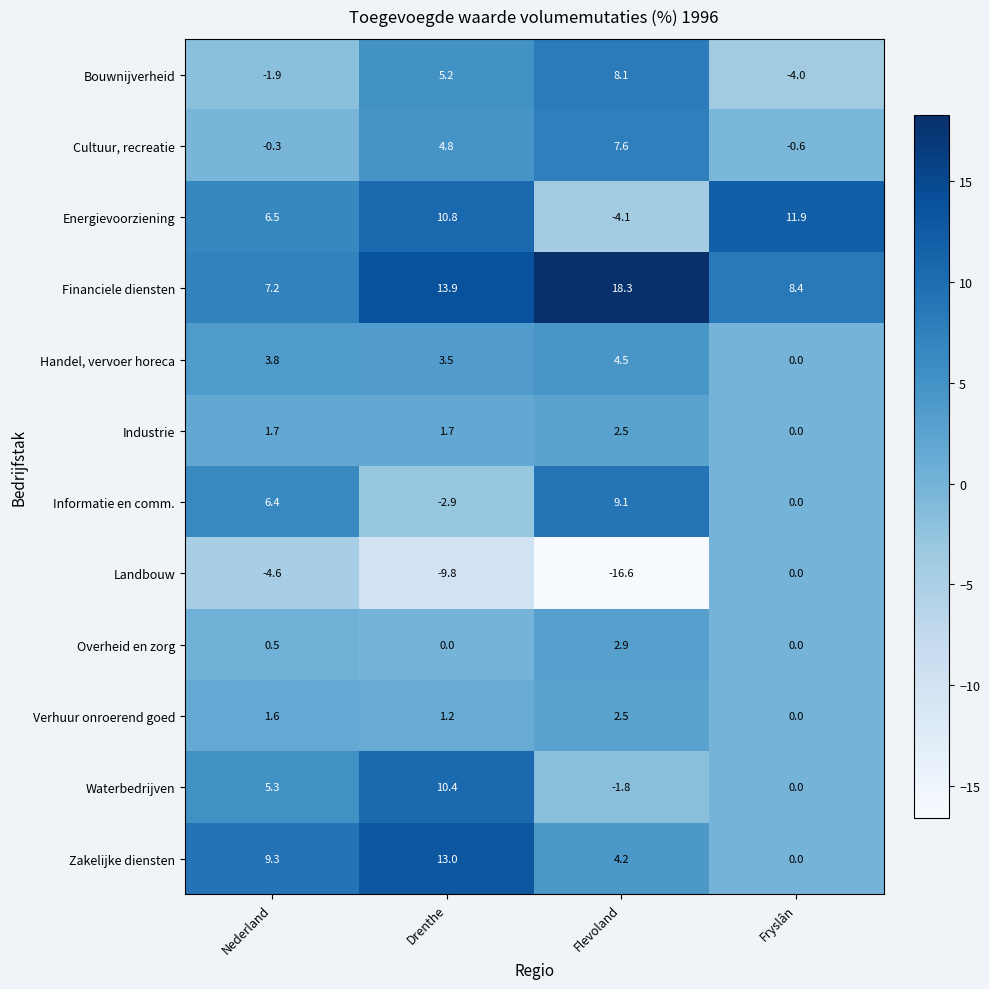

What is the sum of all Cultuur, recreatie values?

11.5